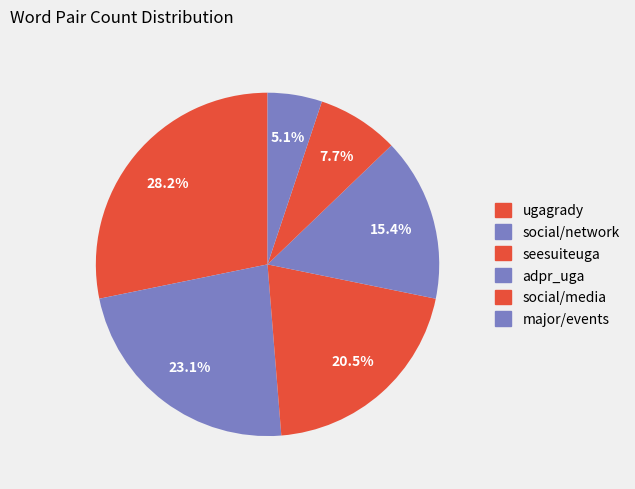

How many segments does this pie chart have?

6